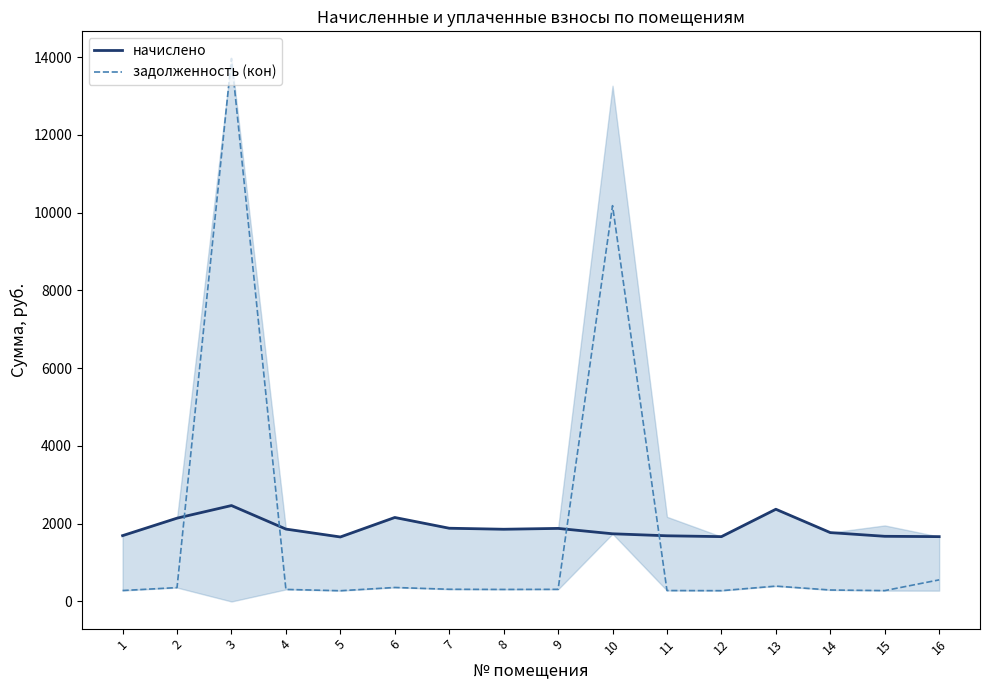

How many lines are shown in the chart?

2